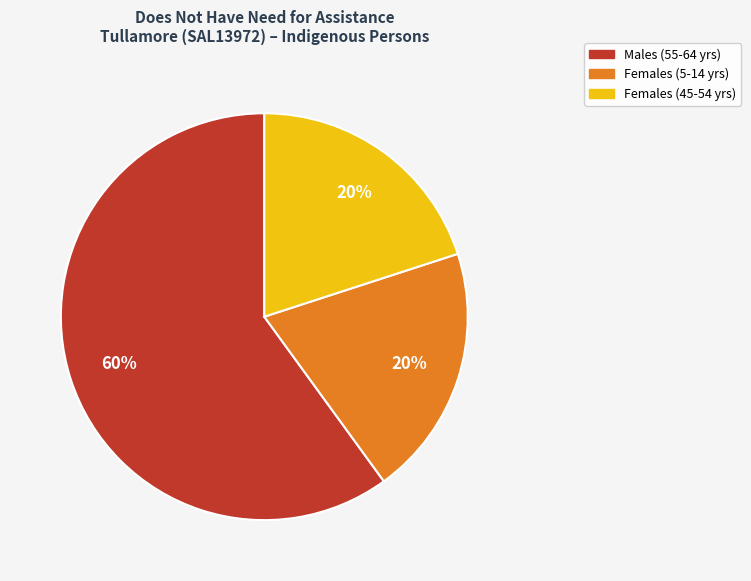

Is there a majority slice in this chart?

Yes